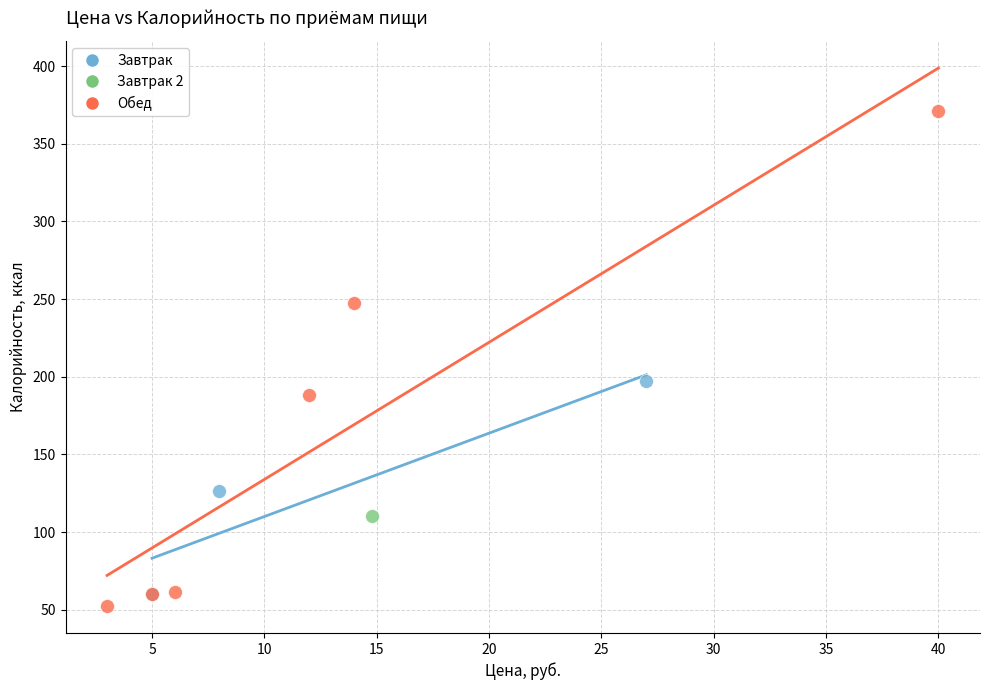

Which series contains the highest Y value?

Обед